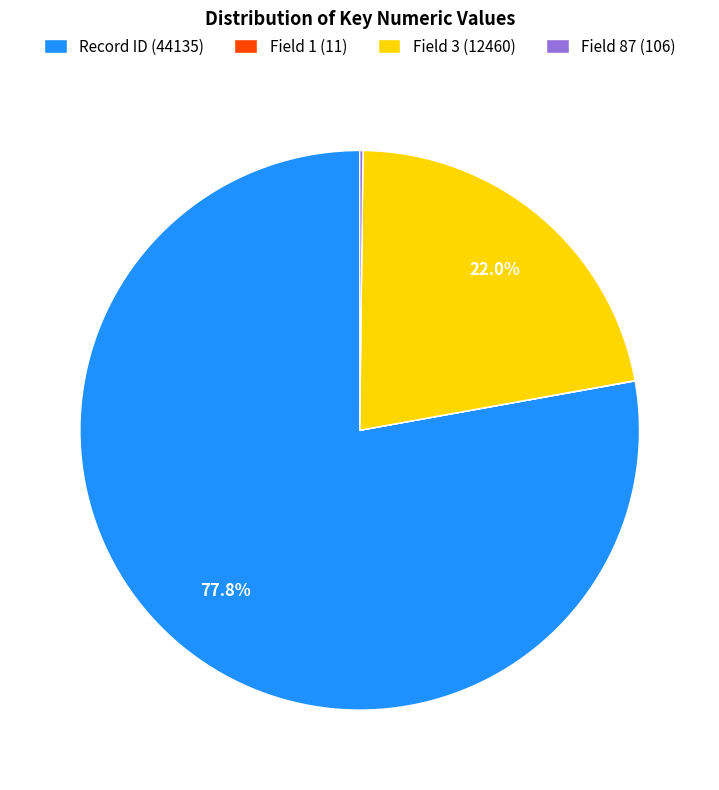

What portion of the pie excludes Field 3 (12460)?

78.0%